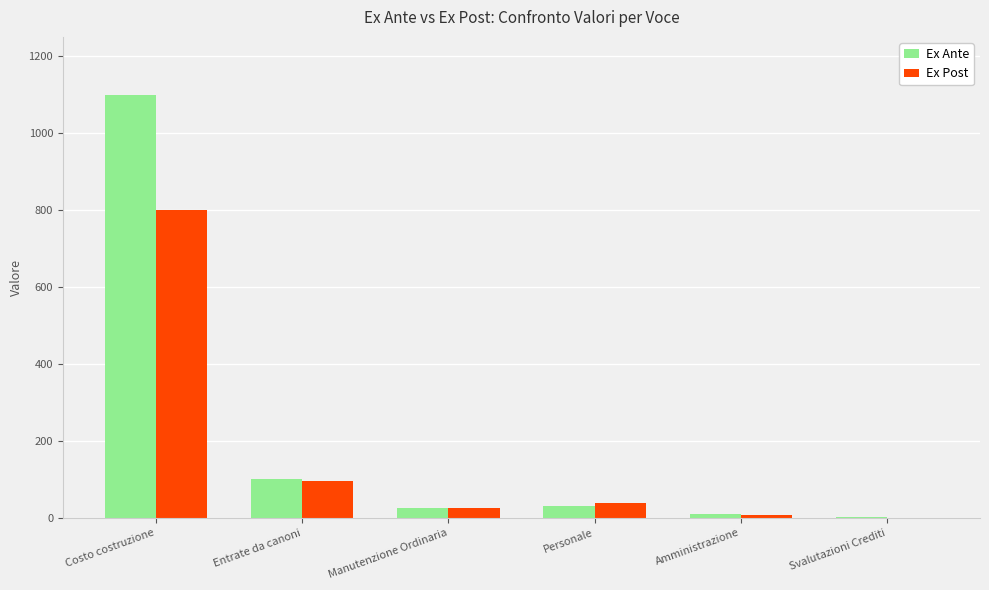

What is the sum of the Ex Post values at Costo costruzione and Svalutazioni Crediti?

800